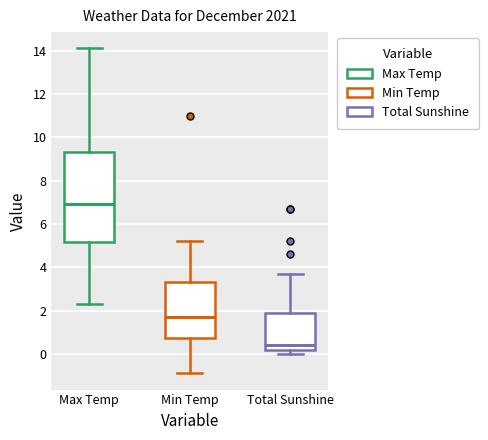

Reading left to right, transcribe this box plot: for each box, give where its median line is, the range the box spans, and where its two whiskers end, as read against the y-axis. The values are not printed on the chart, so give them approximately, as read against the axis.

Max Temp: median 7.0, box 5.2 to 9.4, whiskers 2.4 to 14.2
Min Temp: median 1.8, box 0.8 to 3.4, whiskers -0.8 to 5.2
Total Sunshine: median 0.4, box 0.2 to 1.8, whiskers 0.0 to 3.8